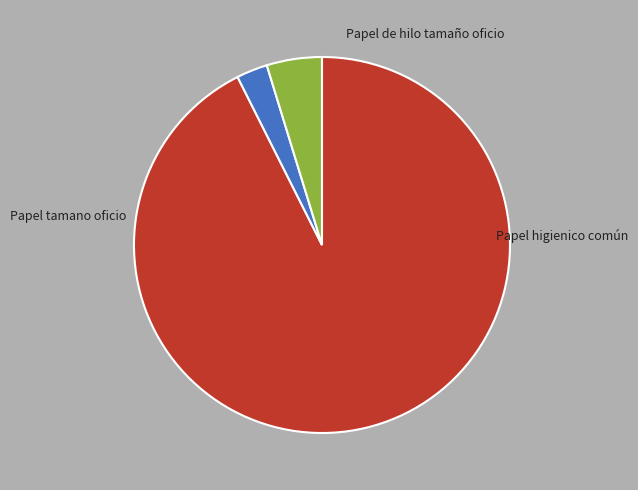

Does Papel de hilo tamaño oficio represent more than half of the total?

No